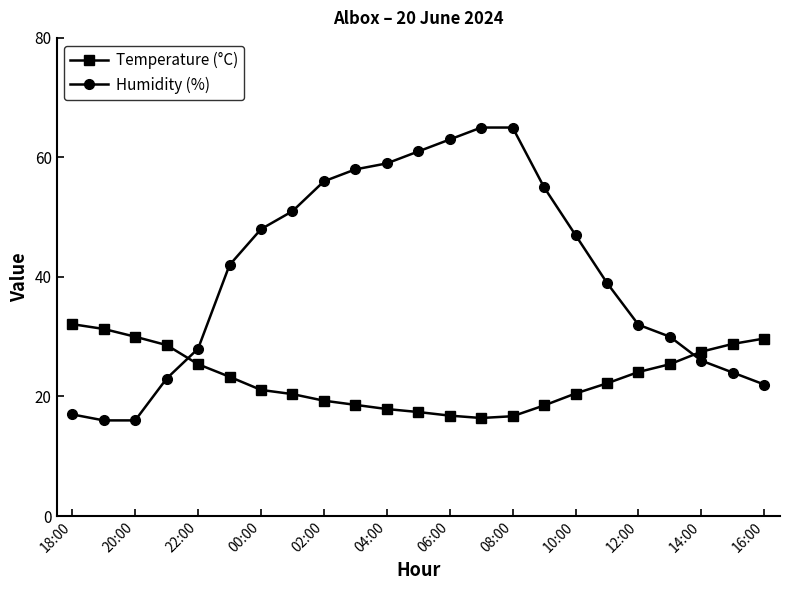

What is the minimum value for Temperature (°C)?

16.4